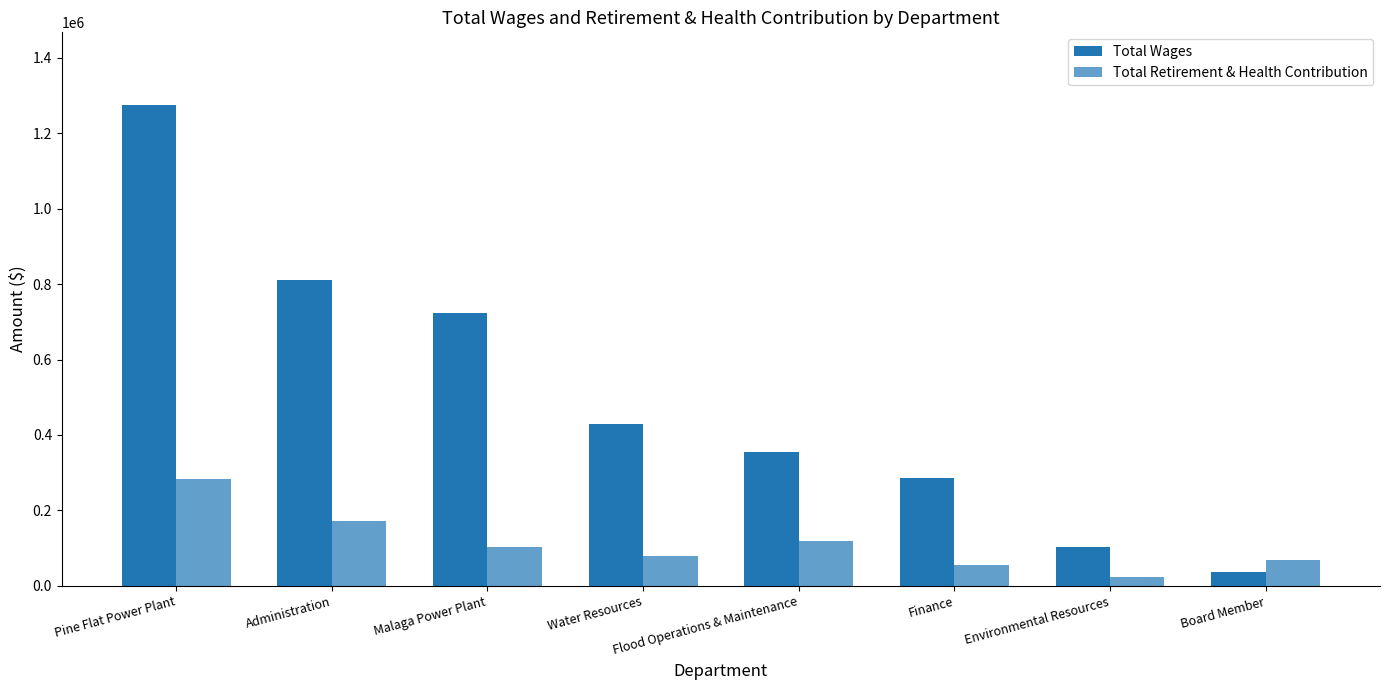

At which label is Total Wages closest to 656639?

Malaga Power Plant